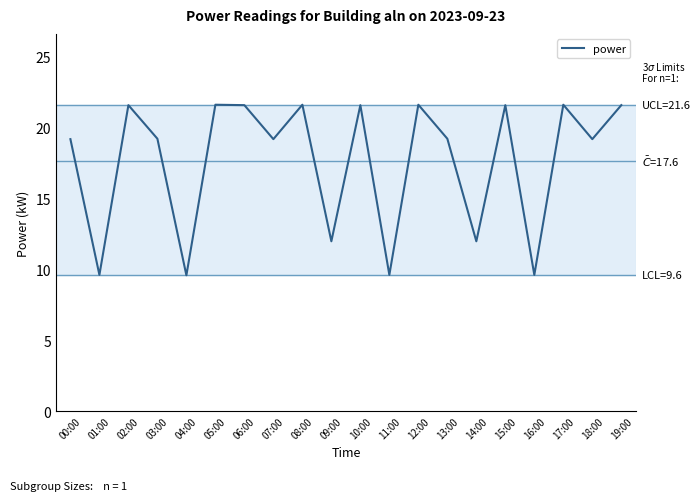

What is the smallest value displayed?

9.6